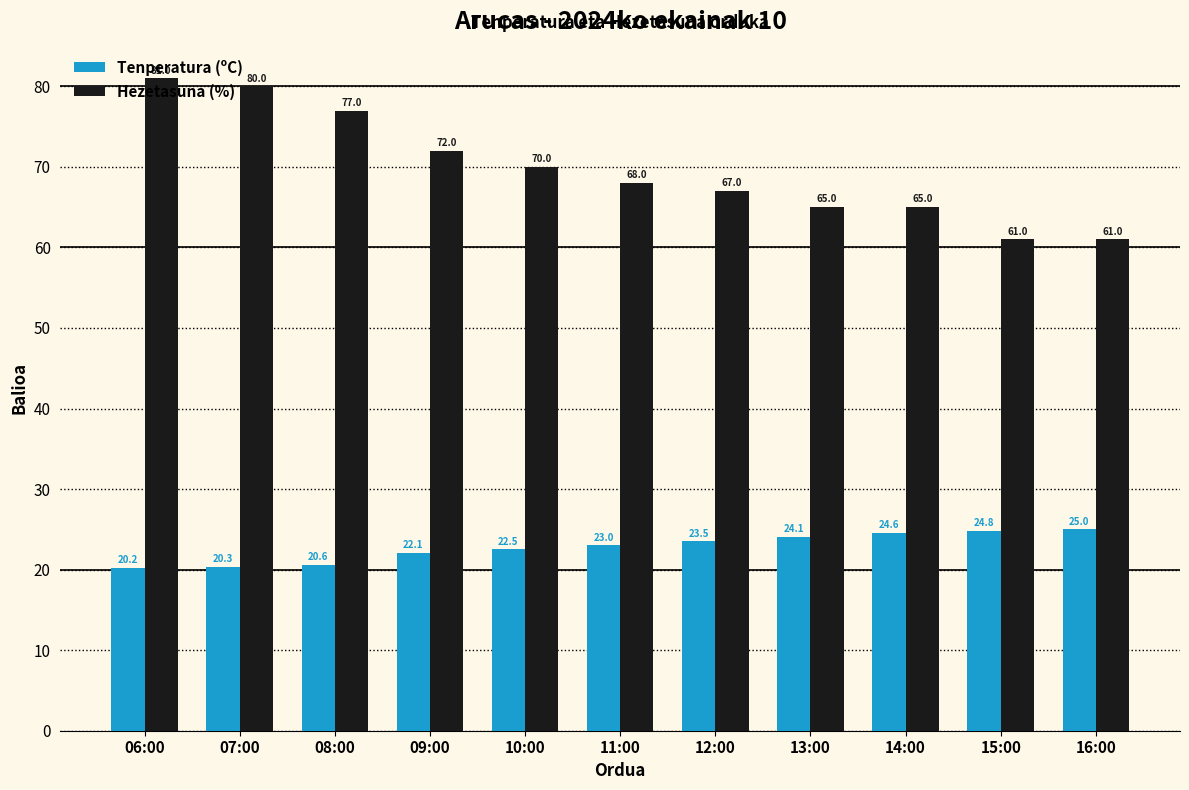

Which category has the highest value in the Tenperatura (ºC) series?

16:00